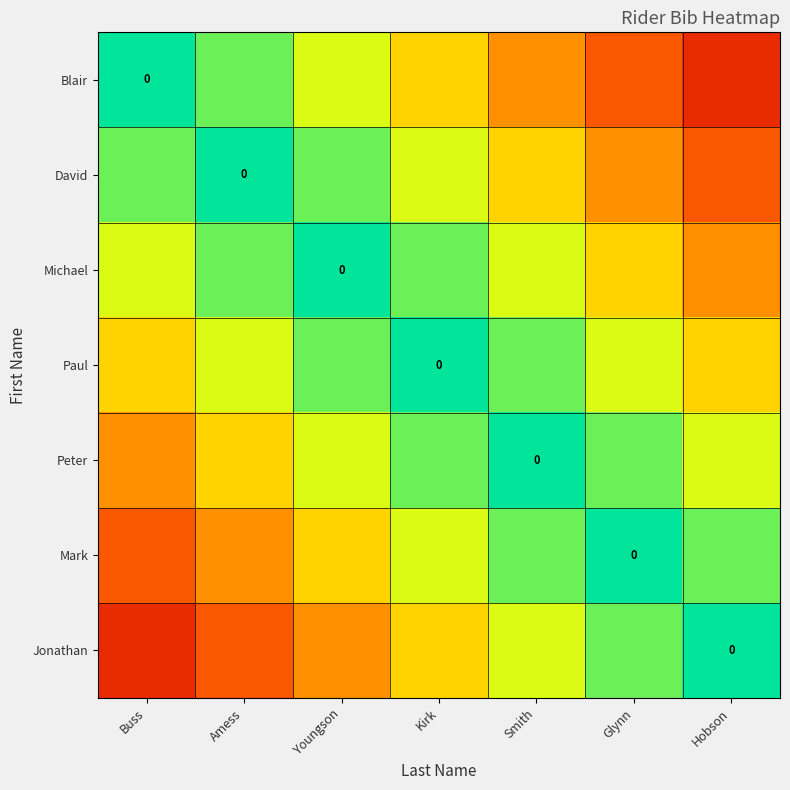

Which series has the largest range (max minus min)?

Blair